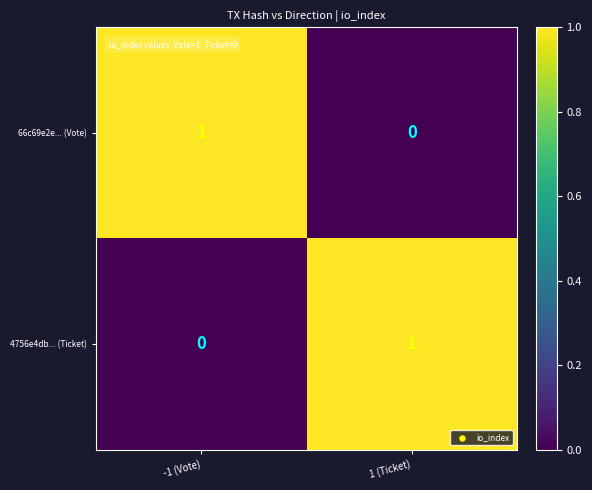

Where is 66c69e2e... (Vote) nearest to the value 0?

1 (Ticket)